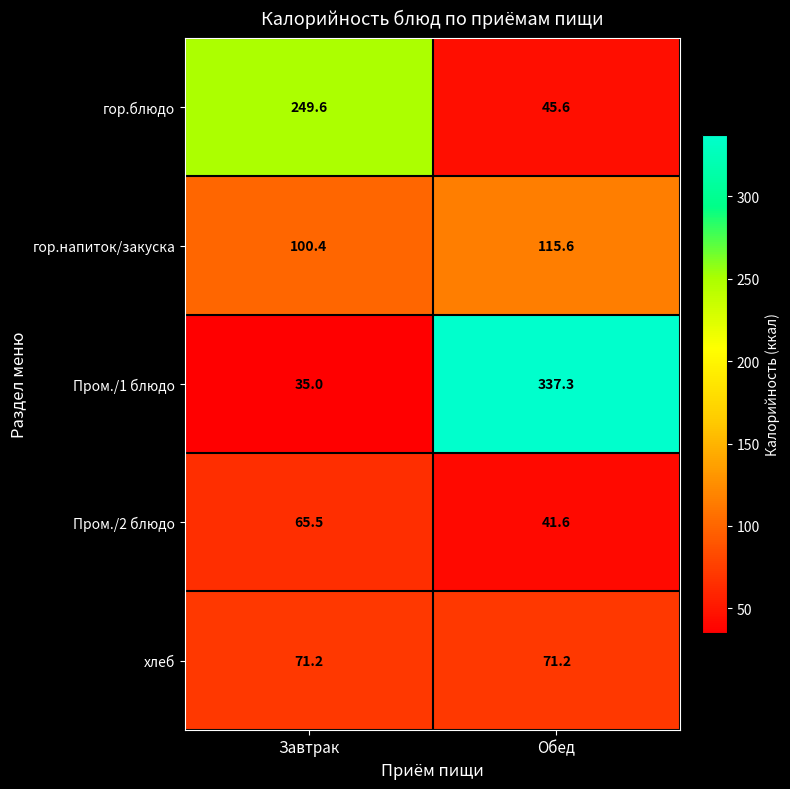

Which series has the largest range (max minus min)?

Пром./1 блюдо